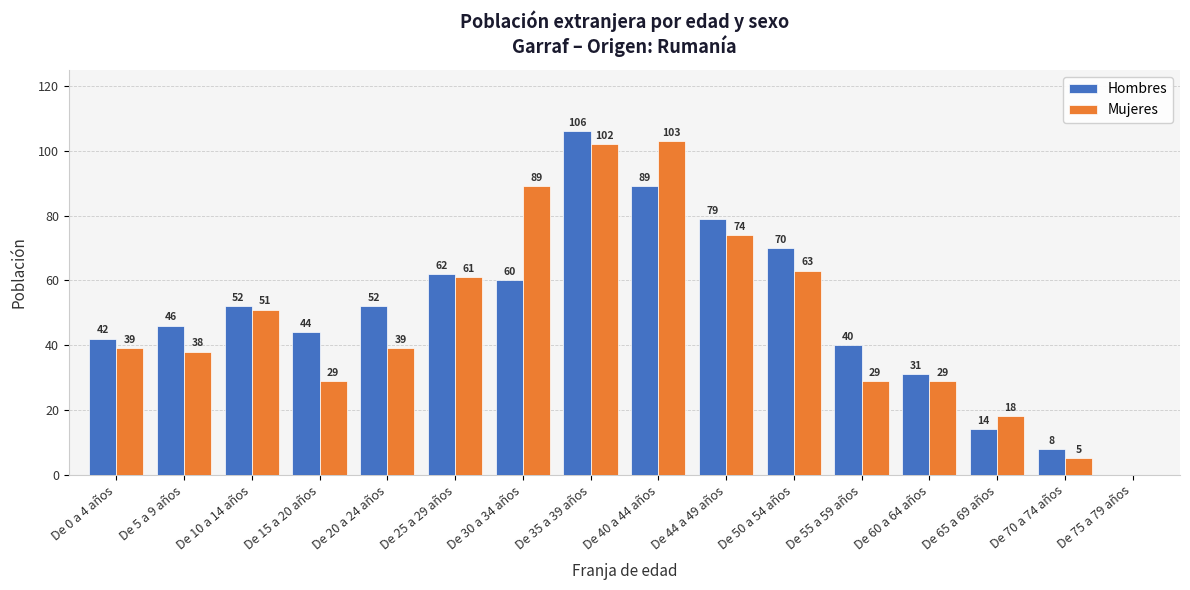

How many distinct data groups are displayed?

2